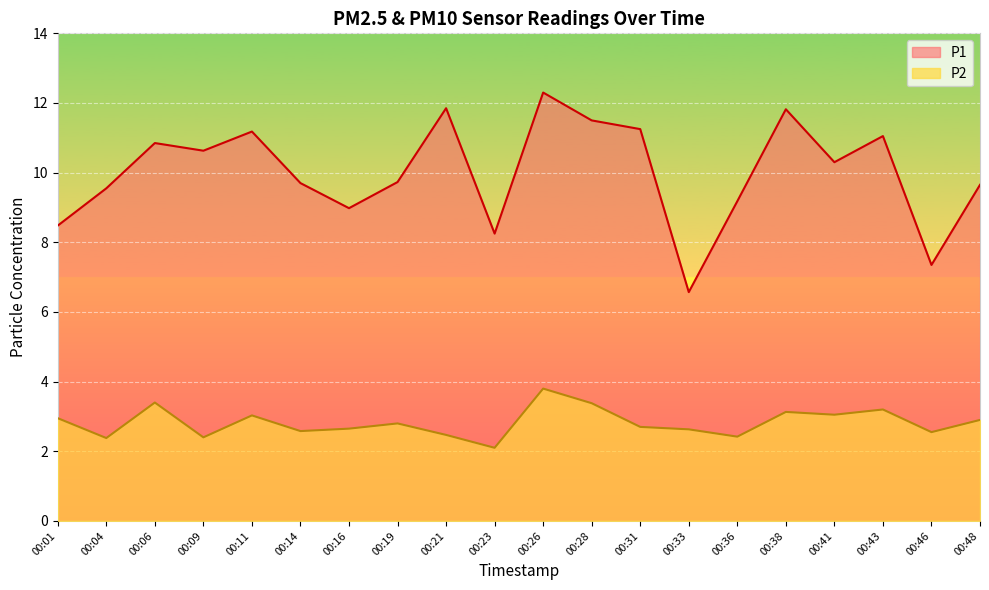

How many interior local valleys does the P2 series have?

7